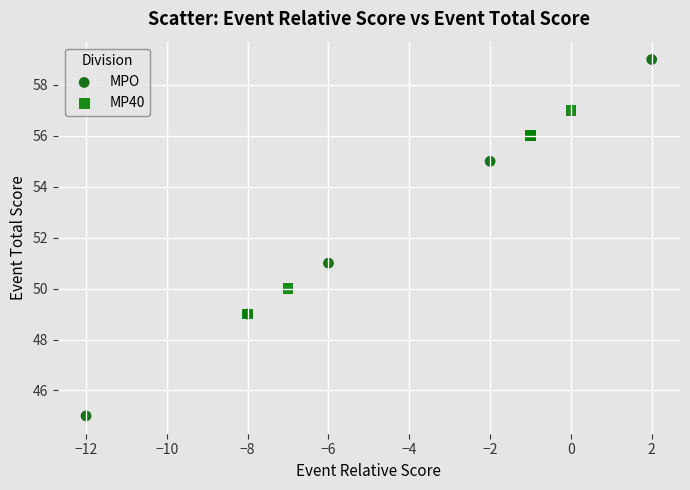

Which series contains the highest Y value?

MPO